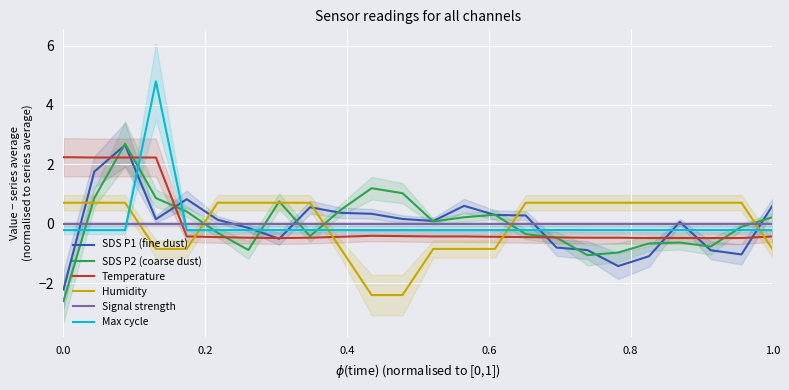

What is the minimum value for Temperature?

-0.5